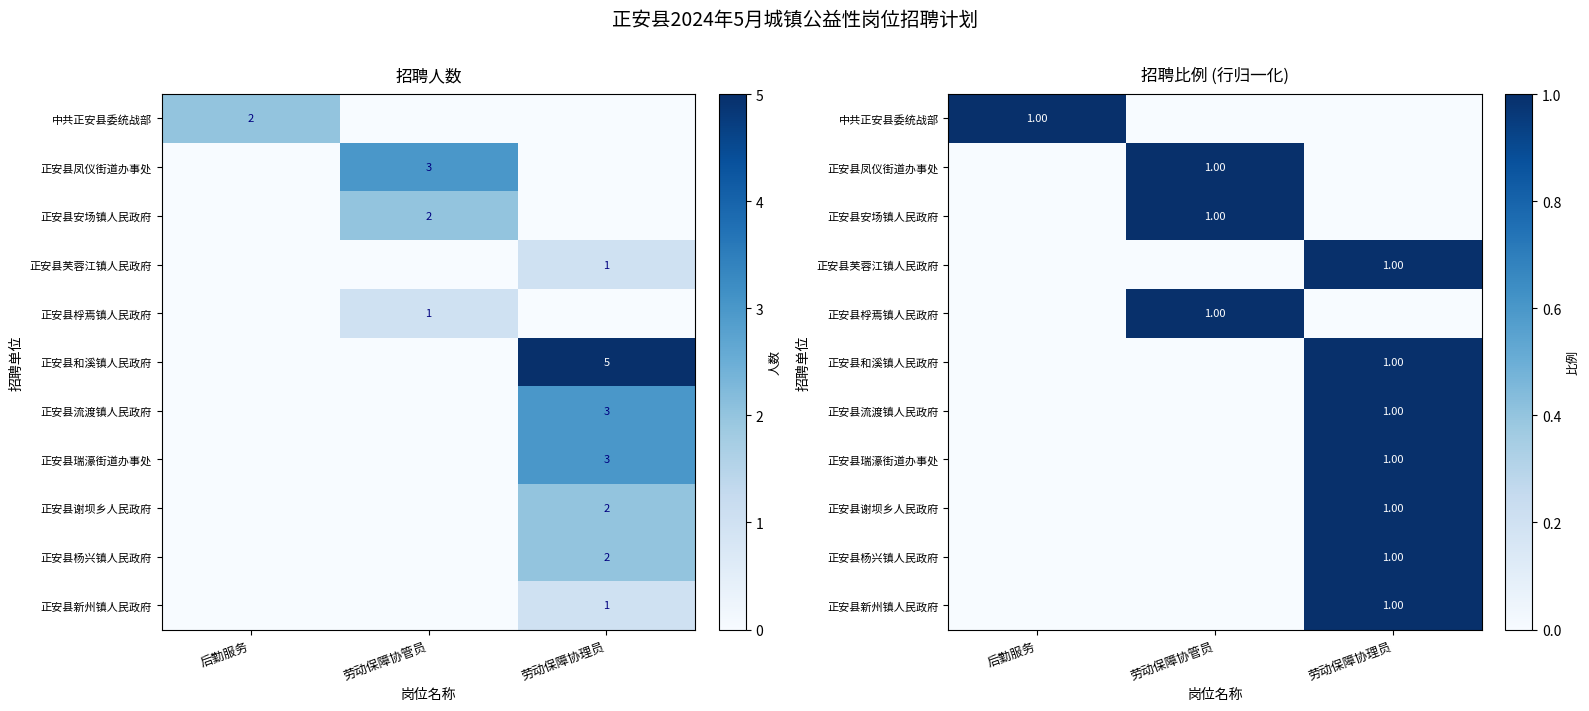

Which has a higher value, 劳动保障协管员 or 后勤服务?

后勤服务